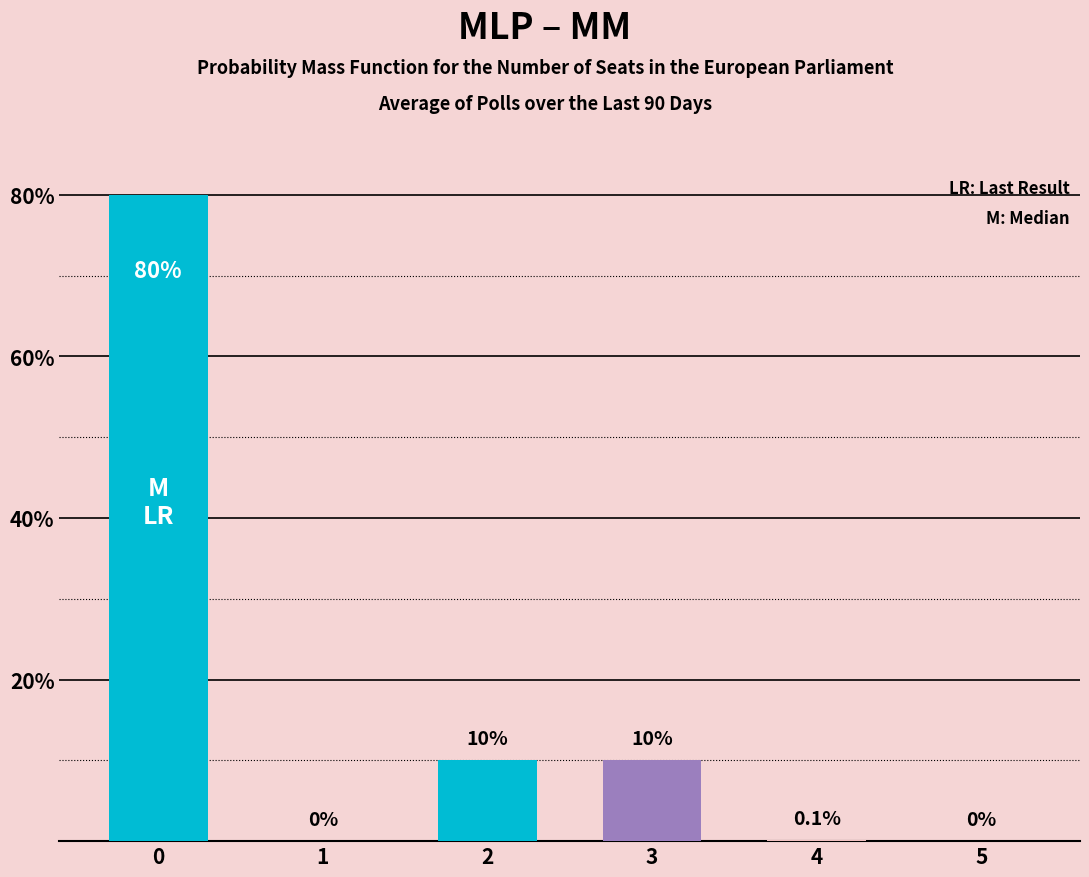

Which has a higher value, 3 or 1?

3